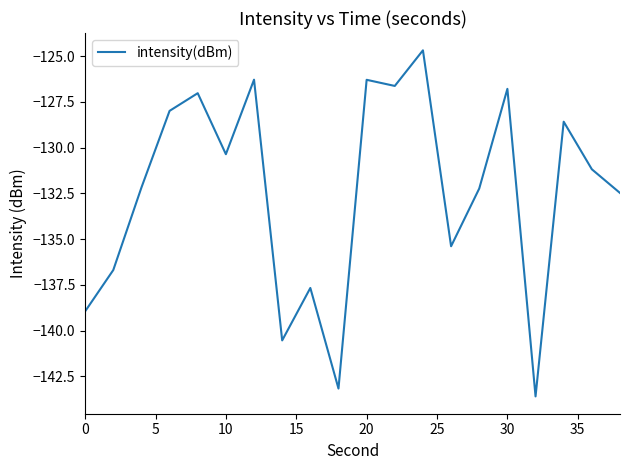

What is the maximum value shown in the chart?

-124.7